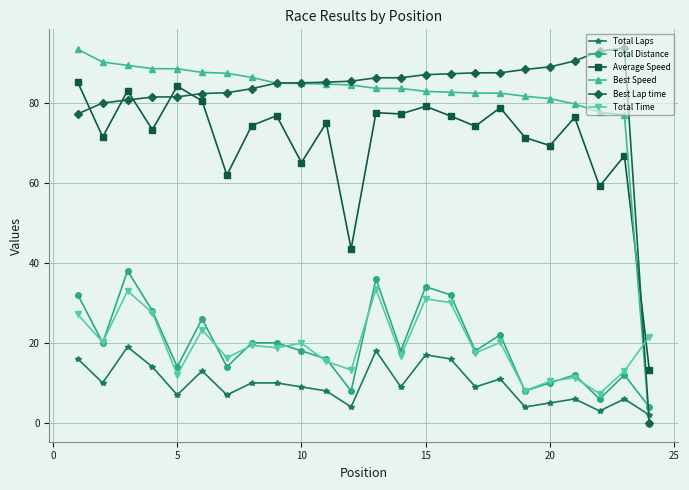

True or false: Total Time and Total Laps intersect in this chart.

False